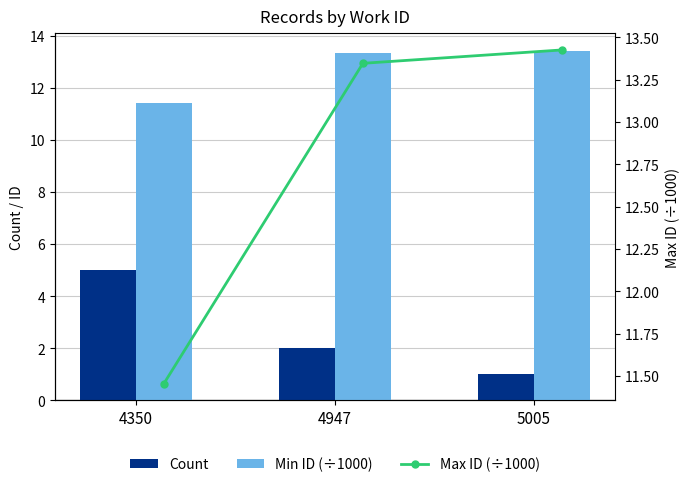

How many data points in Count are less than 2?

1